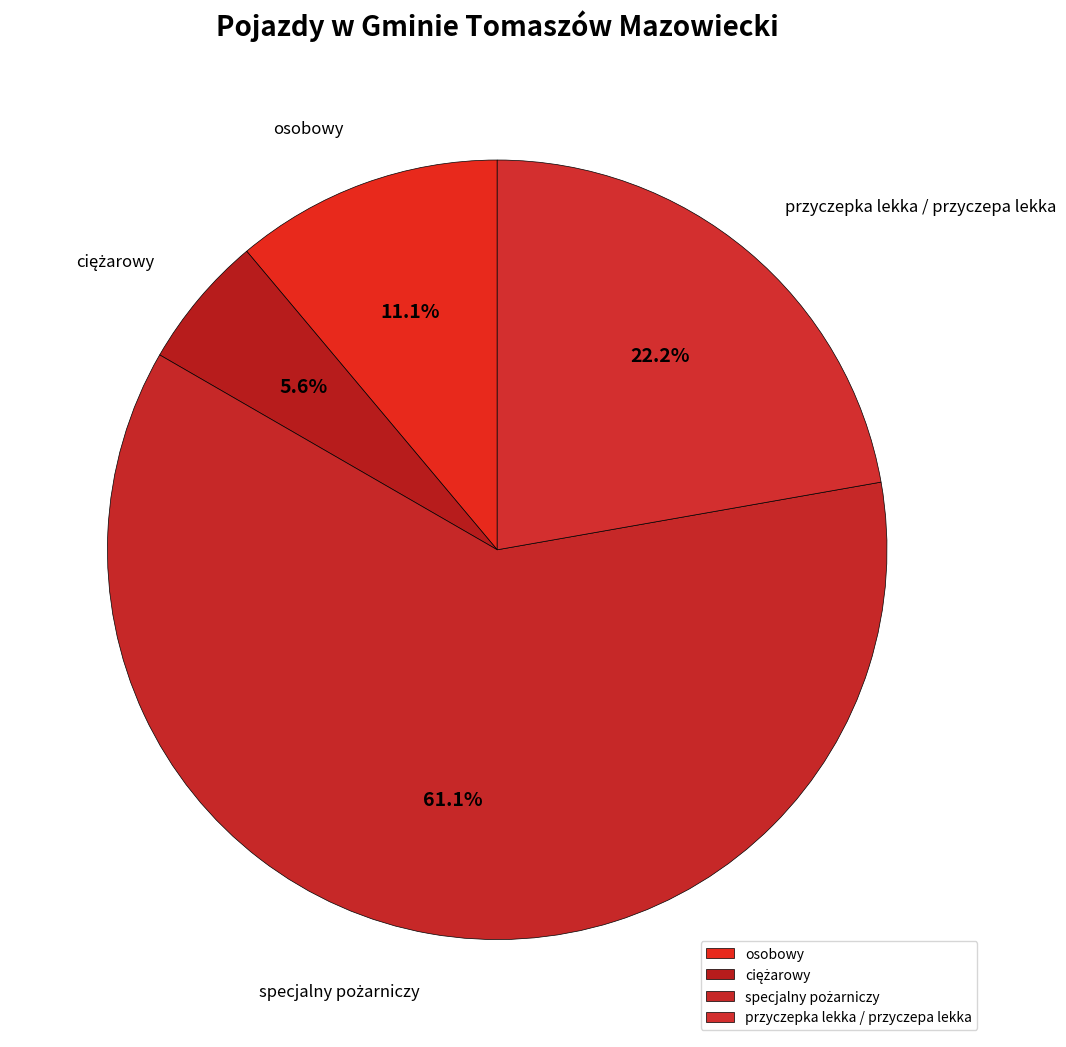

Which has a higher value, osobowy or przyczepka lekka / przyczepa lekka?

przyczepka lekka / przyczepa lekka